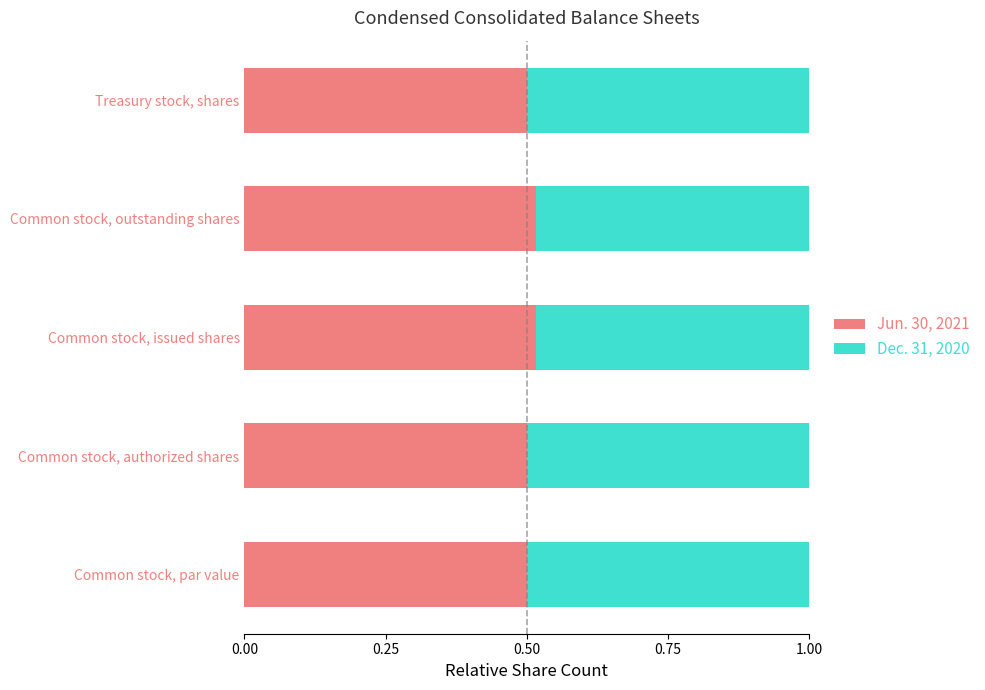

What is the total value across all series at Common stock, issued shares?

1.0